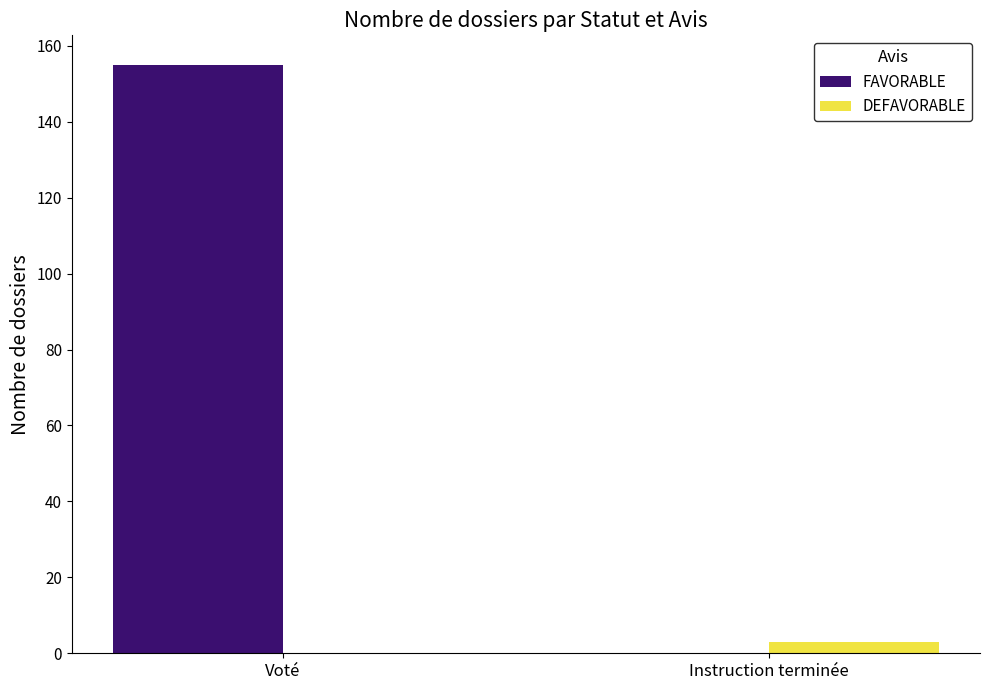

What is the total value across all series at Voté?

155